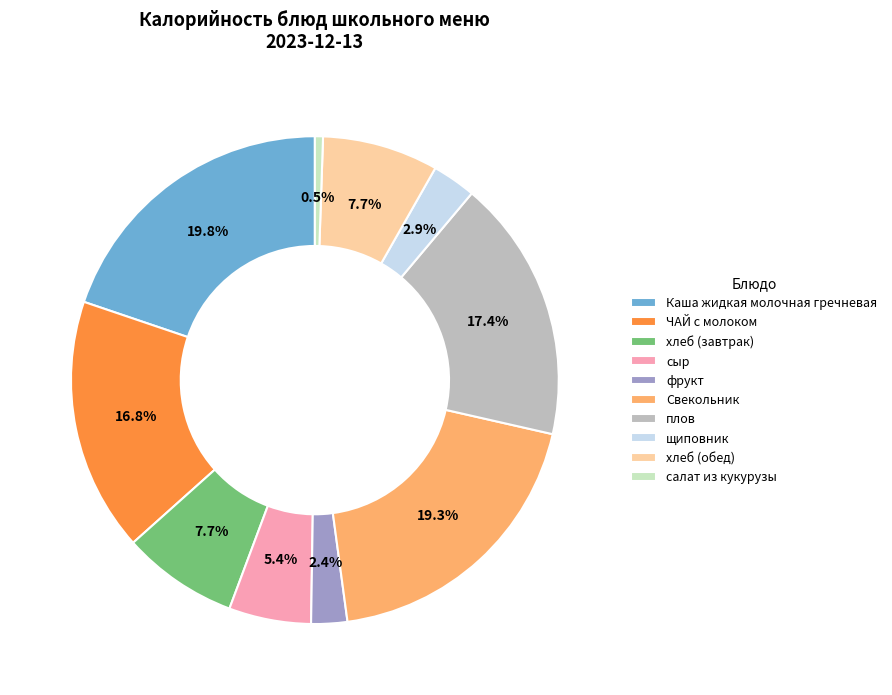

What is the smallest slice in the pie chart?

салат из кукурузы